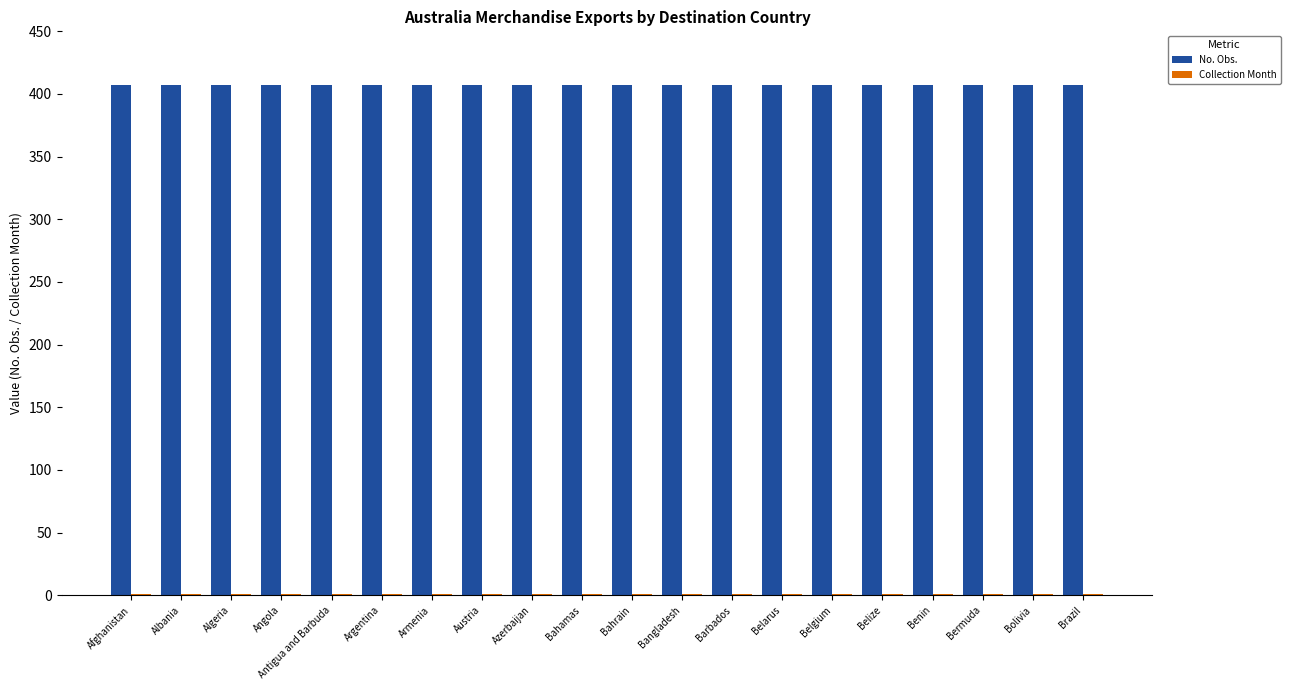

True or false: No. Obs. has a value of 577 at Bermuda.

False